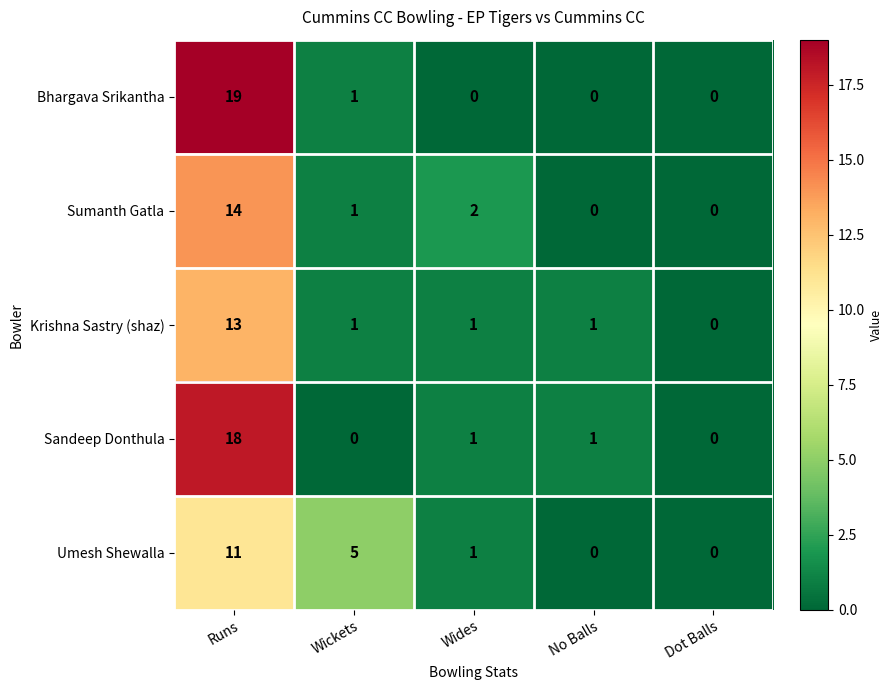

Reading left to right, extract all data points from this chart.

Bhargava Srikantha: Runs=19	Wickets=1	Wides=0	No Balls=0	Dot Balls=0
Sumanth Gatla: Runs=14	Wickets=1	Wides=2	No Balls=0	Dot Balls=0
Krishna Sastry (shaz): Runs=13	Wickets=1	Wides=1	No Balls=1	Dot Balls=0
Sandeep Donthula: Runs=18	Wickets=0	Wides=1	No Balls=1	Dot Balls=0
Umesh Shewalla: Runs=11	Wickets=5	Wides=1	No Balls=0	Dot Balls=0